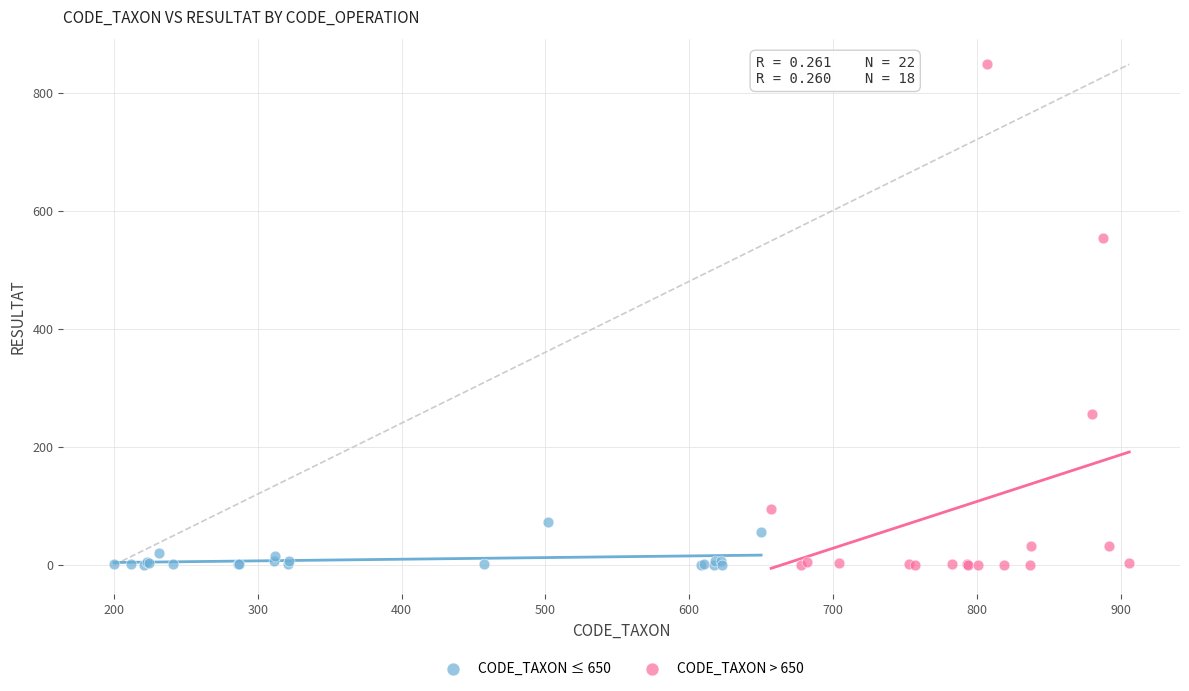

Which series contains the highest Y value?

CODE_TAXON > 650